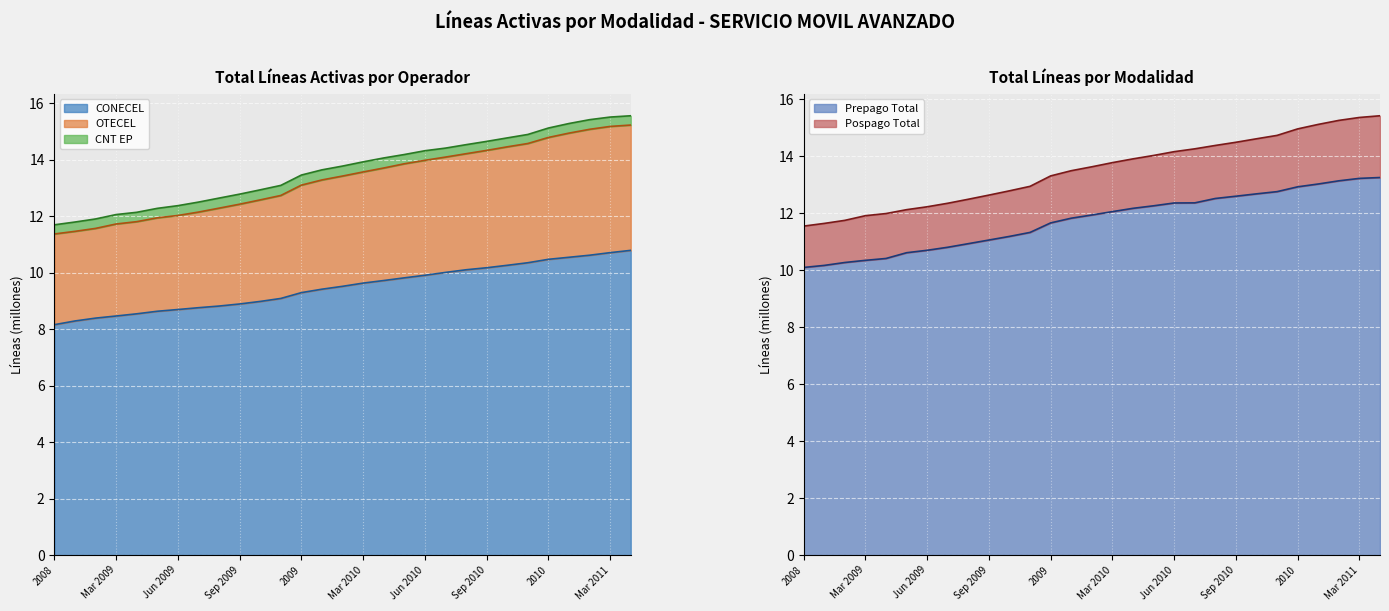

True or false: PREPAGO_total and OTECEL_total intersect in this chart.

False